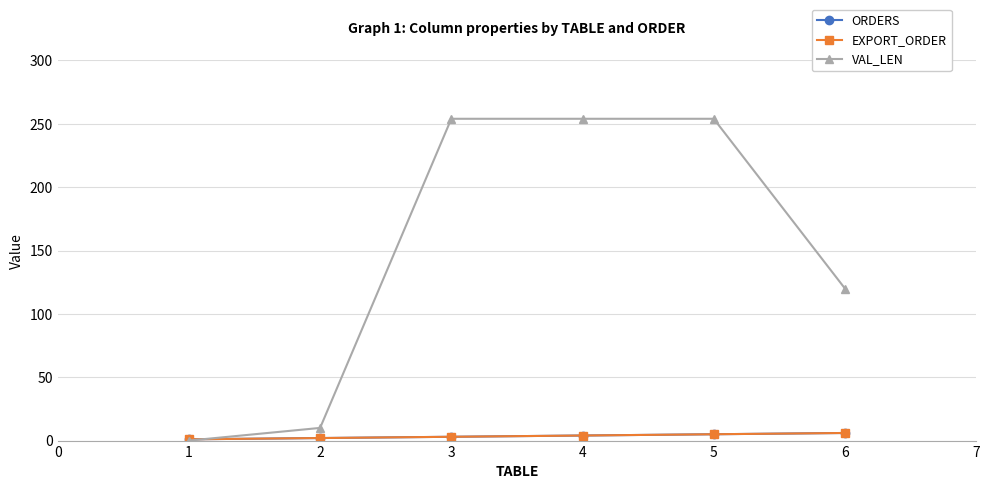

Which series has the widest spread of values?

VAL_LEN